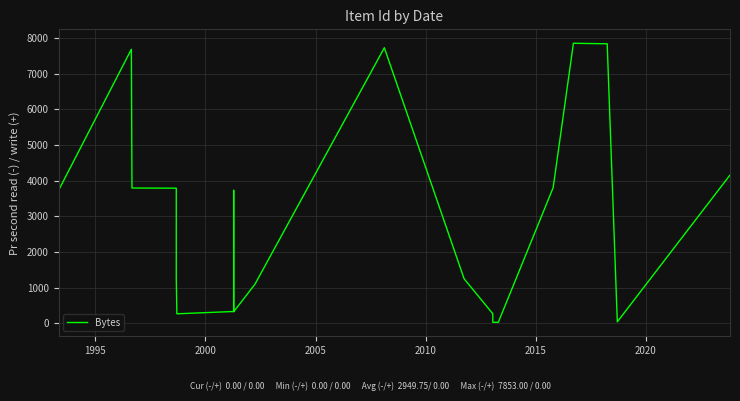

What is the maximum value shown in the chart?

7853